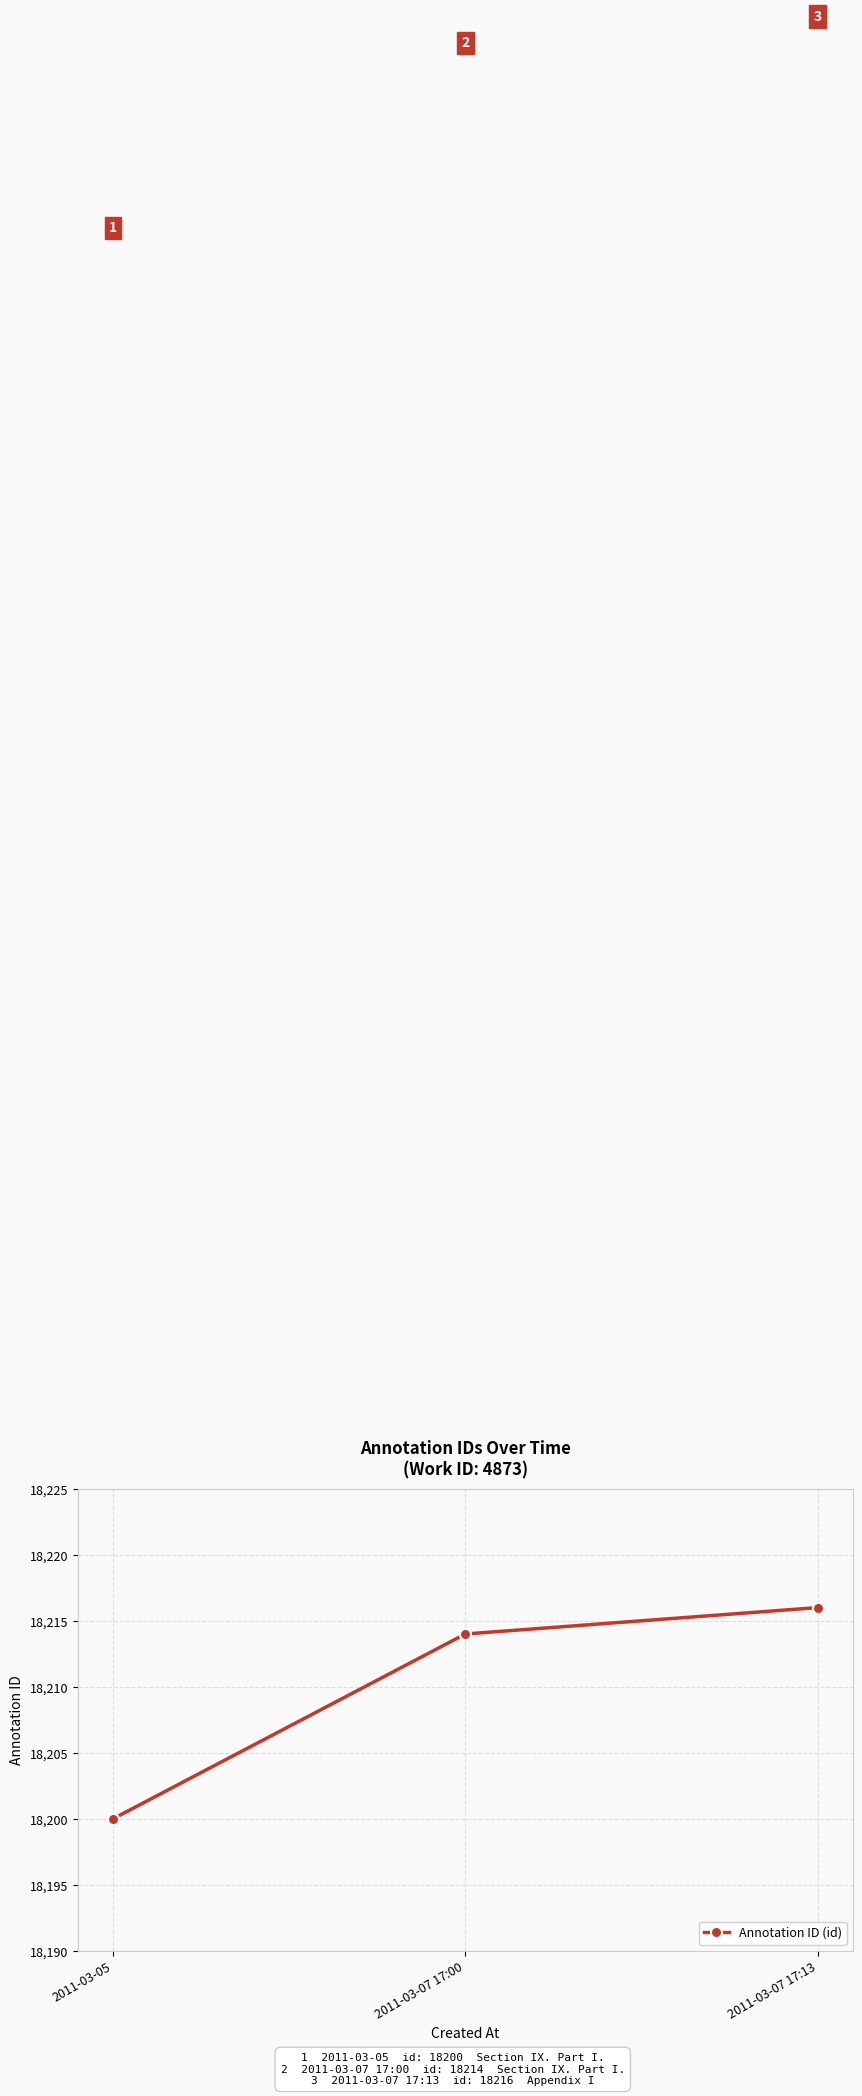

What is the sum of all values?

54630